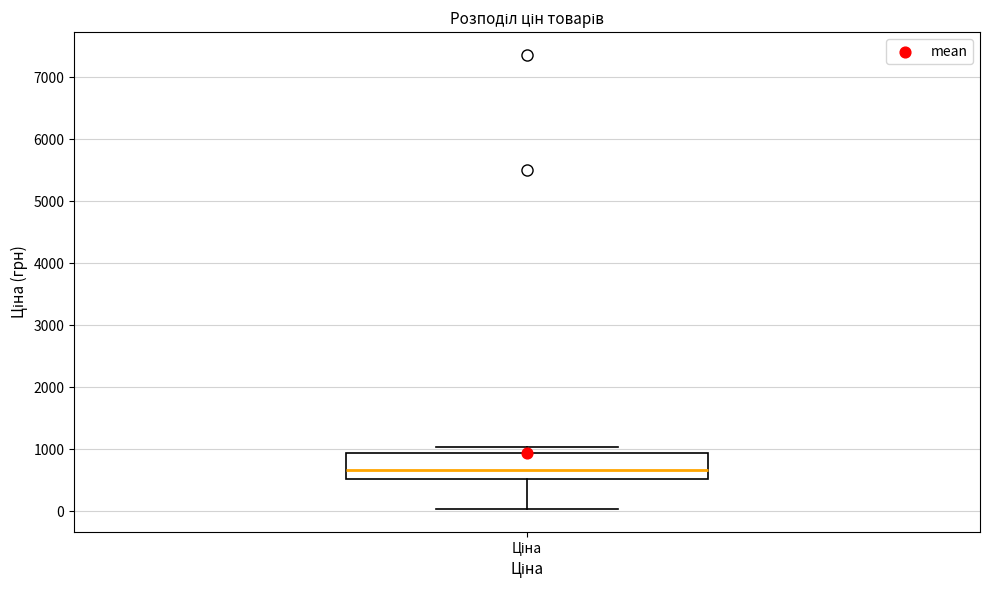

Where does the lower whisker of the box for Ціна end on the y-axis? The values are not printed on the chart, so give them approximately, as read against the axis.

0